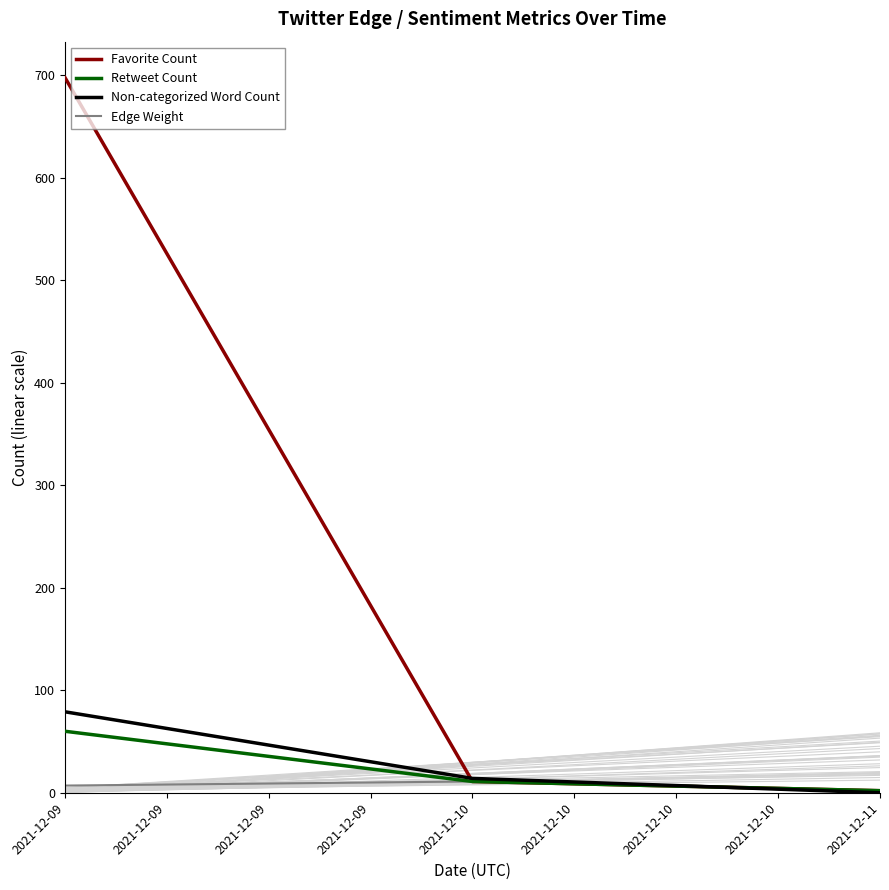

Which series has the largest range (max minus min)?

Favorite Count